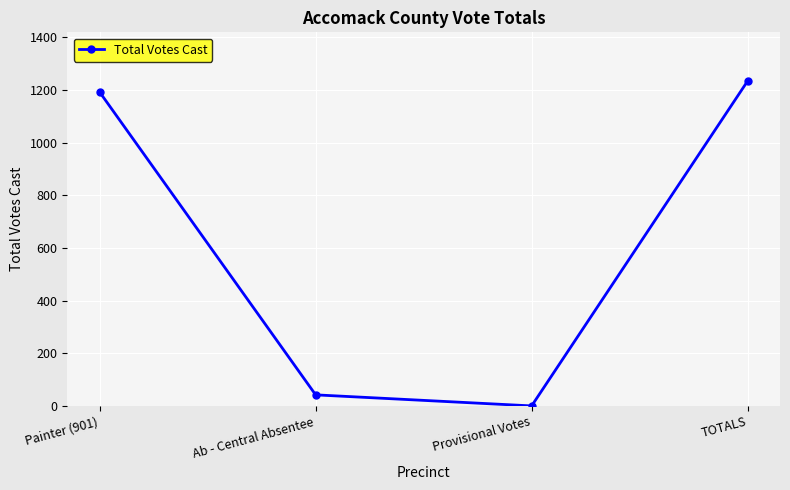

What is the label of the 3rd point from the right?

Ab - Central Absentee